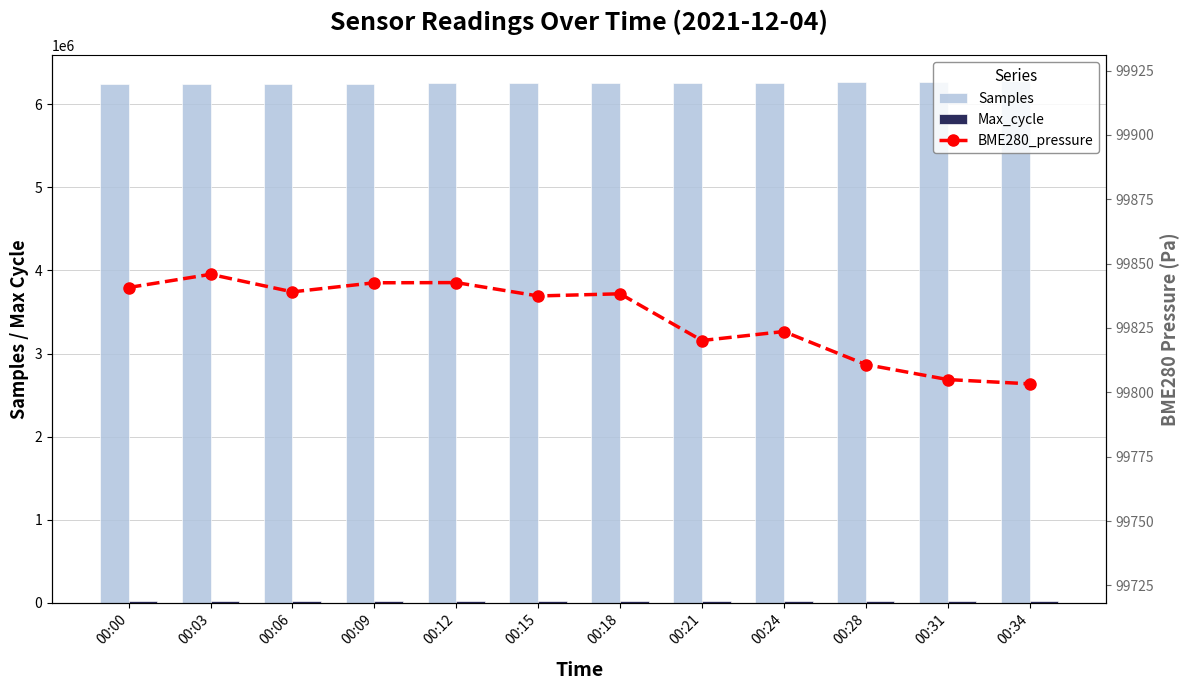

How many values in the Samples series are below 6257176?

6